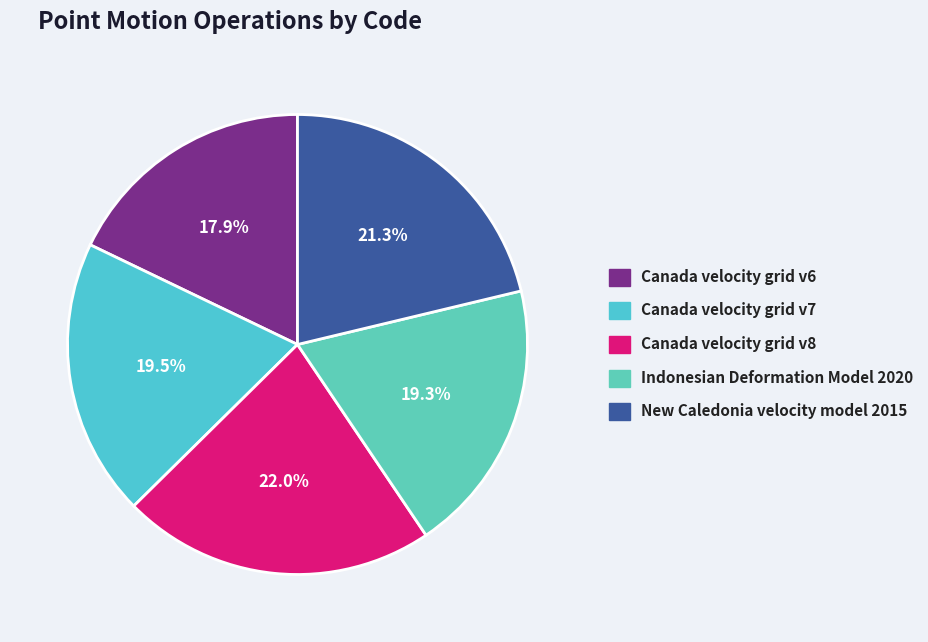

True or false: New Caledonia velocity model 2015 accounts for 21% of the total.

True